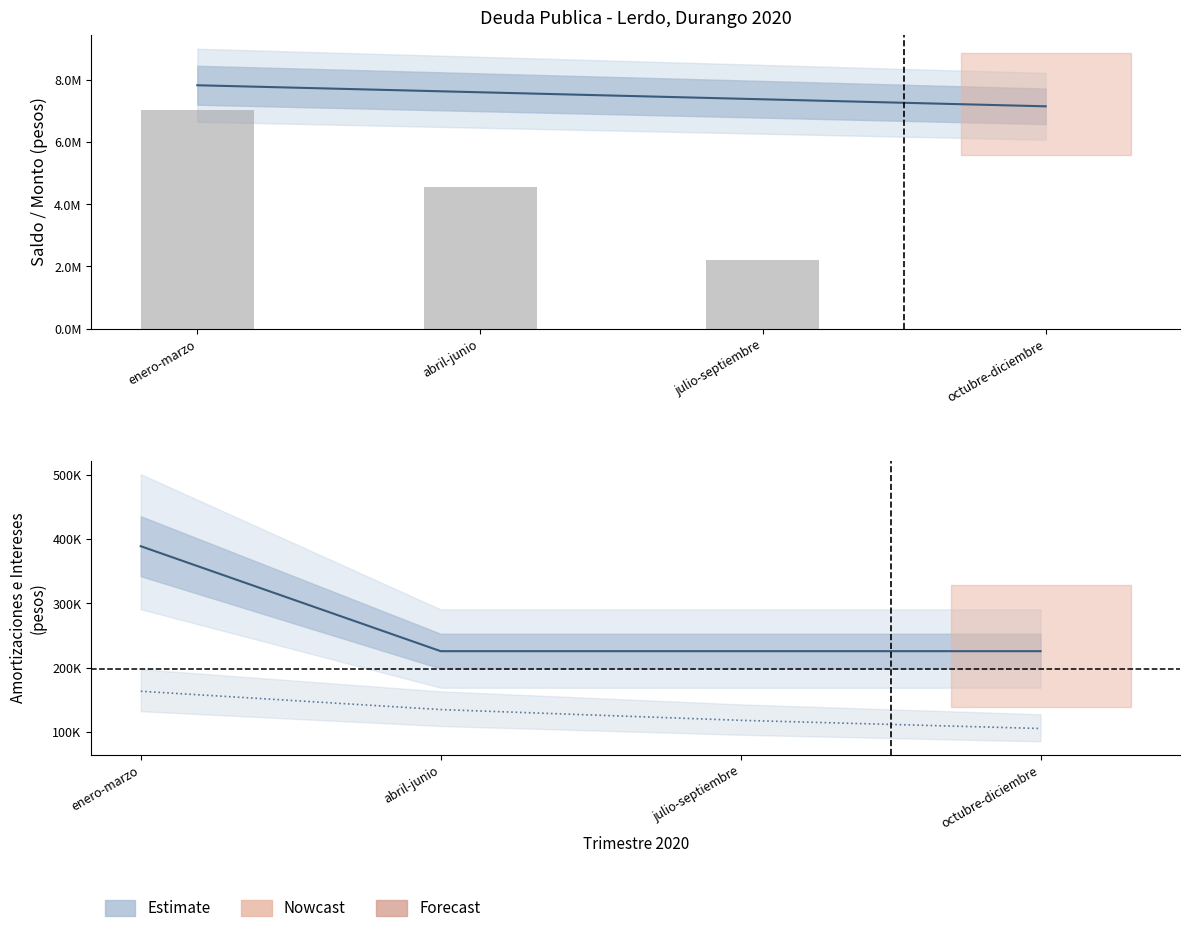

Which category has the highest value in the Intereses series?

enero-marzo